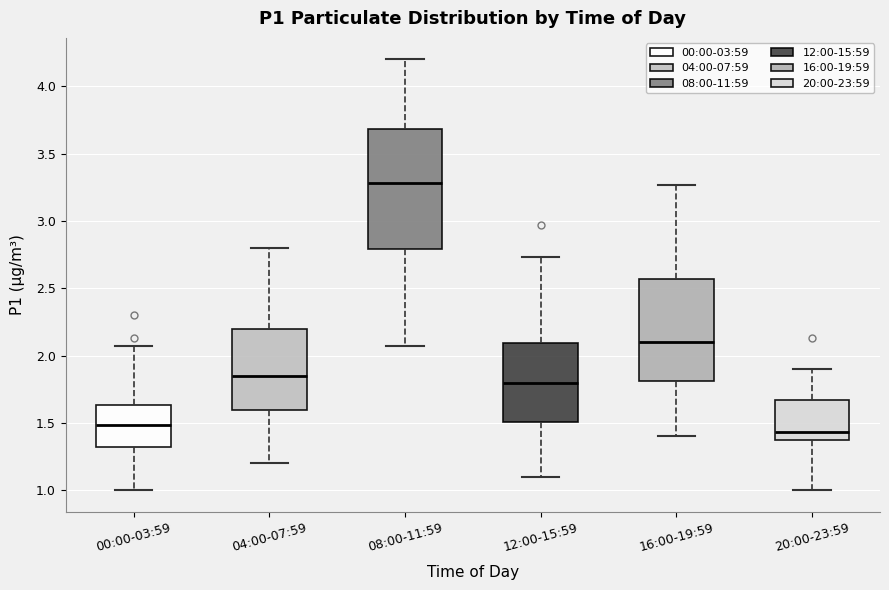

Where does the lower whisker of the box for 08:00-11:59 end on the y-axis? The values are not printed on the chart, so give them approximately, as read against the axis.

2.05